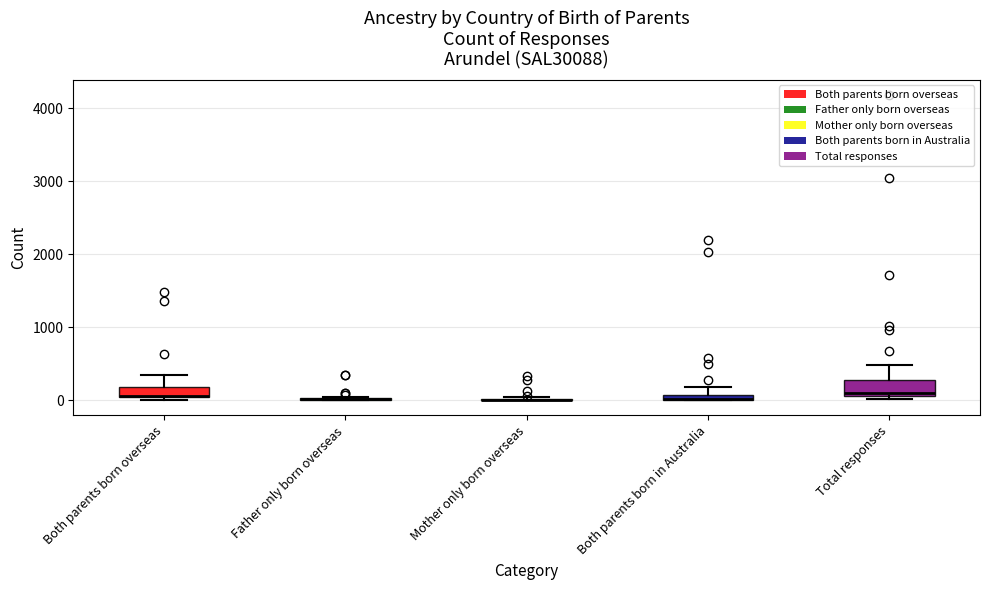

Where does the upper whisker of the box for Total responses end on the y-axis? The values are not printed on the chart, so give them approximately, as read against the axis.

500